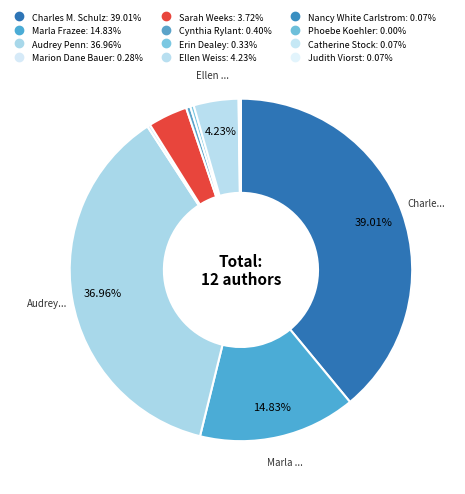

How many slices are in this pie chart?

12